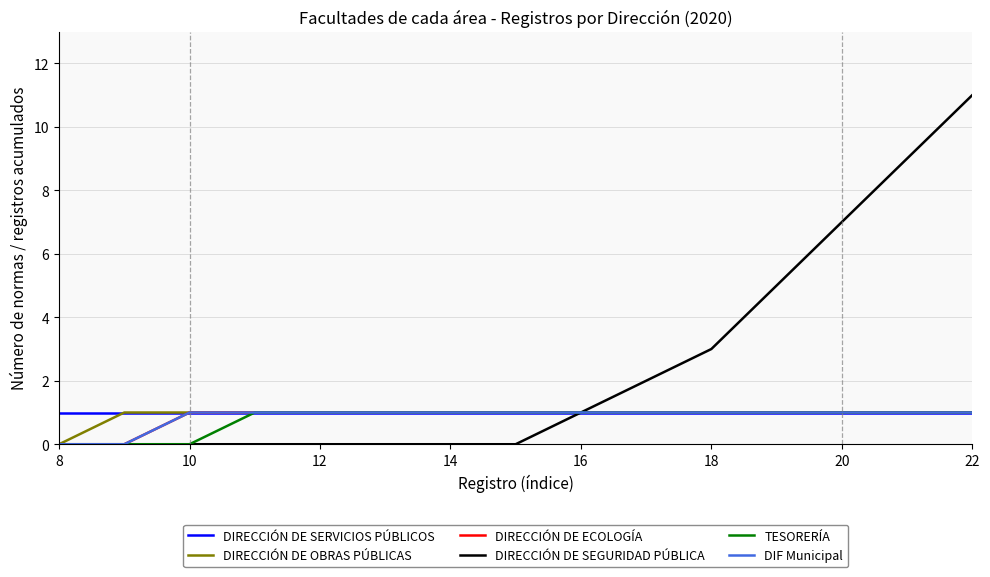

Is this an area chart (filled region under the line)?

No